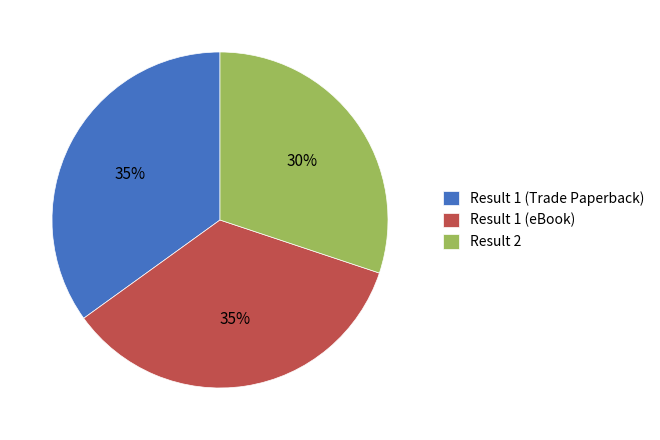

What is the smallest slice in the pie chart?

Result 2